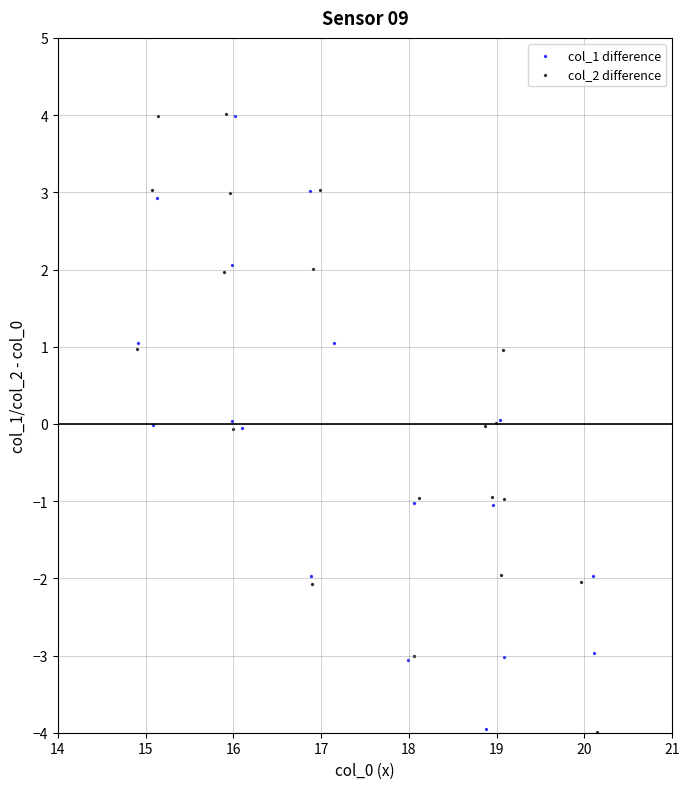

What are all the series names shown in the legend?

col_1 difference, col_2 difference